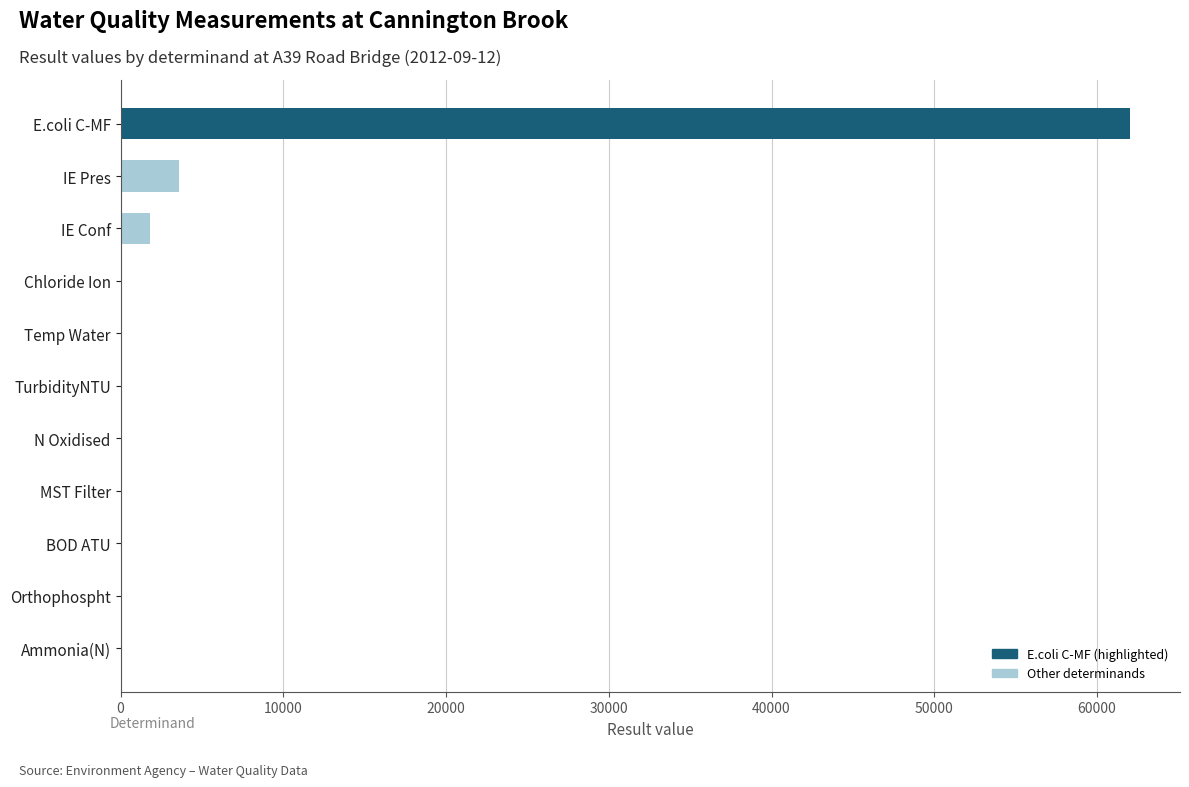

The chart shows a value of 62000.0 at E.coli C-MF. True or false?

True